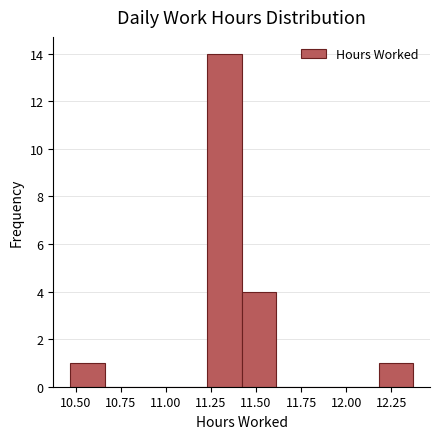

Read against the x-axis, roughly where is the centre of the tallest bar?

11.35